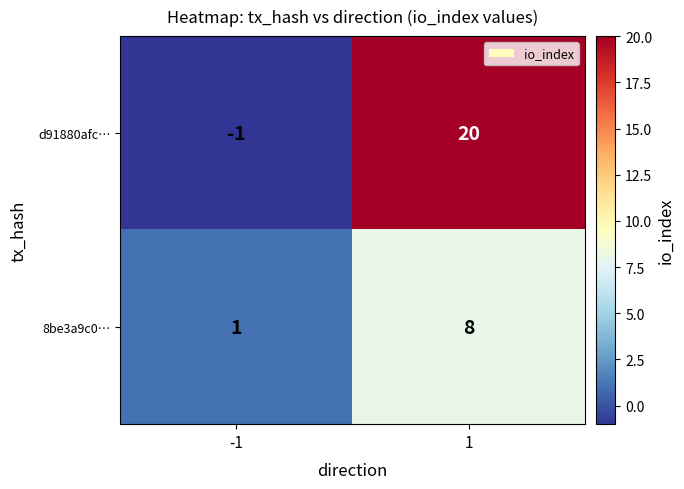

Reading right to left, list all the values displayed in this chart.

d91880afc…: 20	-1
8be3a9c0…: 8	1